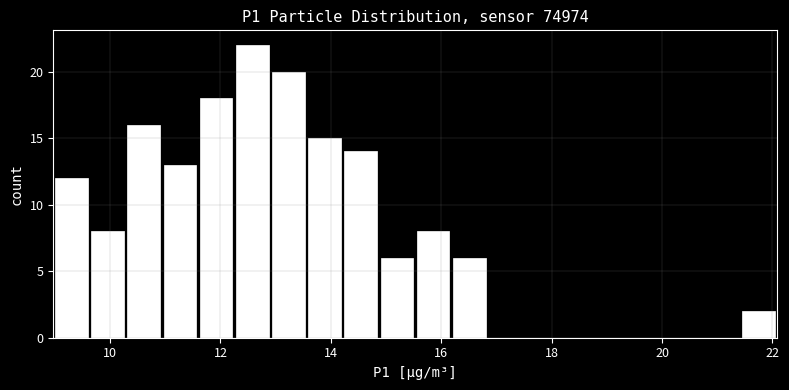

Around what value on the x-axis is the tallest bar? Give the approximate position of its centre, as read against the axis.

12.6